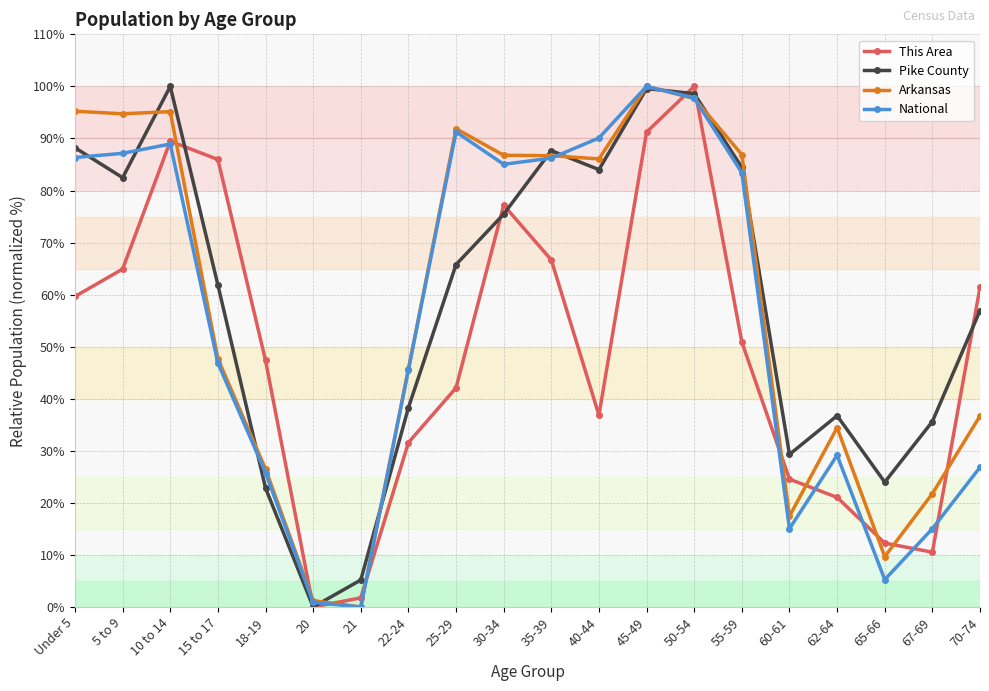

What is the value of the National point at the 15th from the left?

83.4